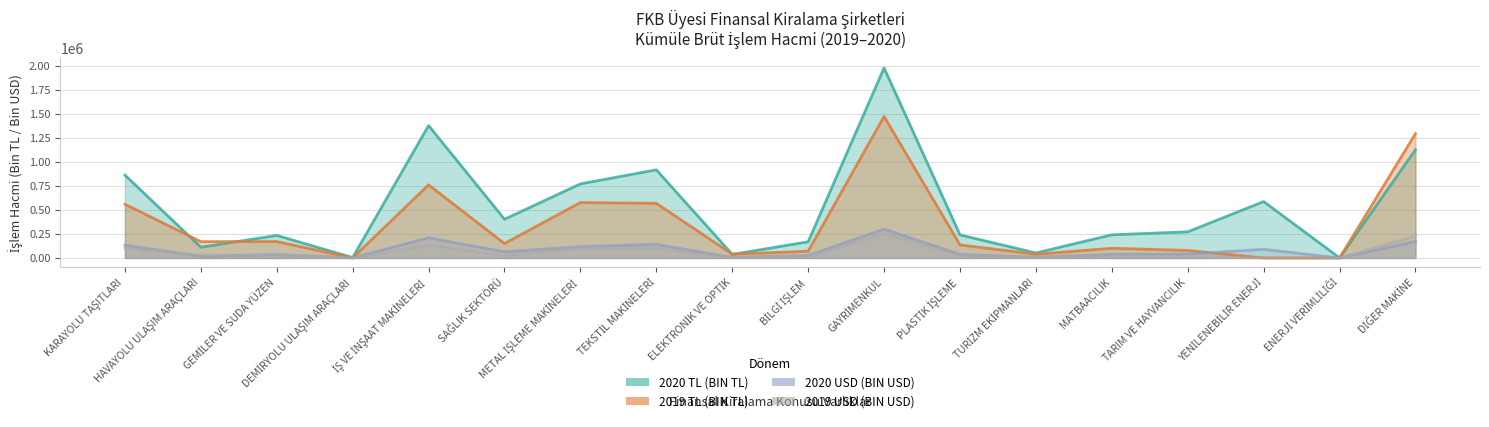

Rank the series by their maximum value, from highest to lowest.

2020 TL (BIN TL), 2019 TL (BIN TL), 2020 USD (BIN USD), 2019 USD (BIN USD)